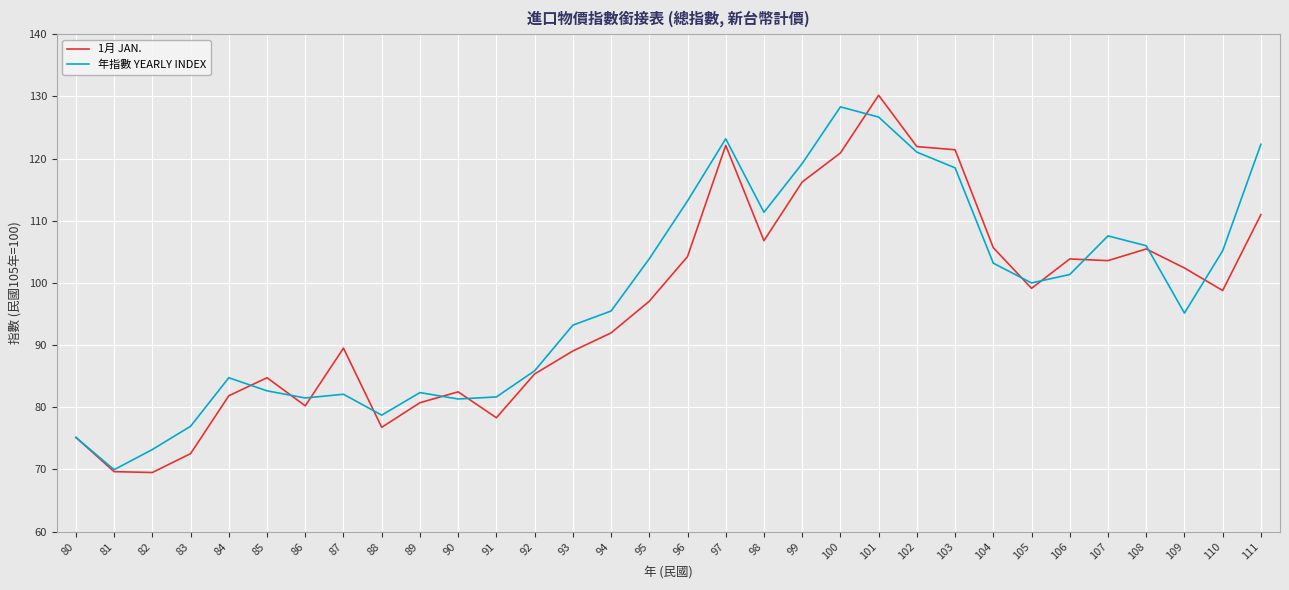

What is the difference between the maximum and minimum values in the 年指數 YEARLY INDEX series?

58.4